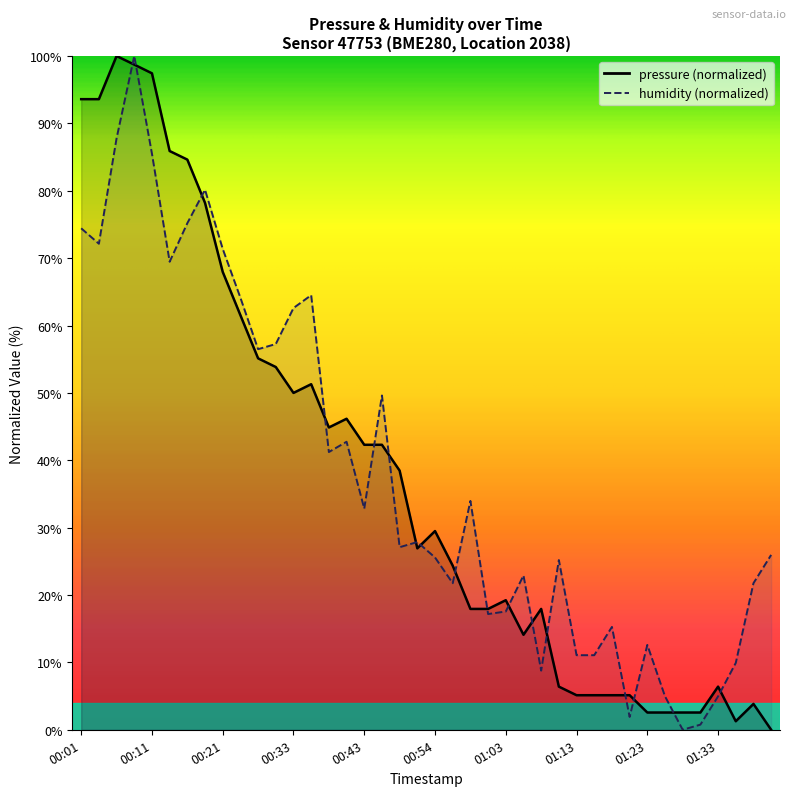

How many points are lower than both their immediate neighbors (excluding endpoints)?

5